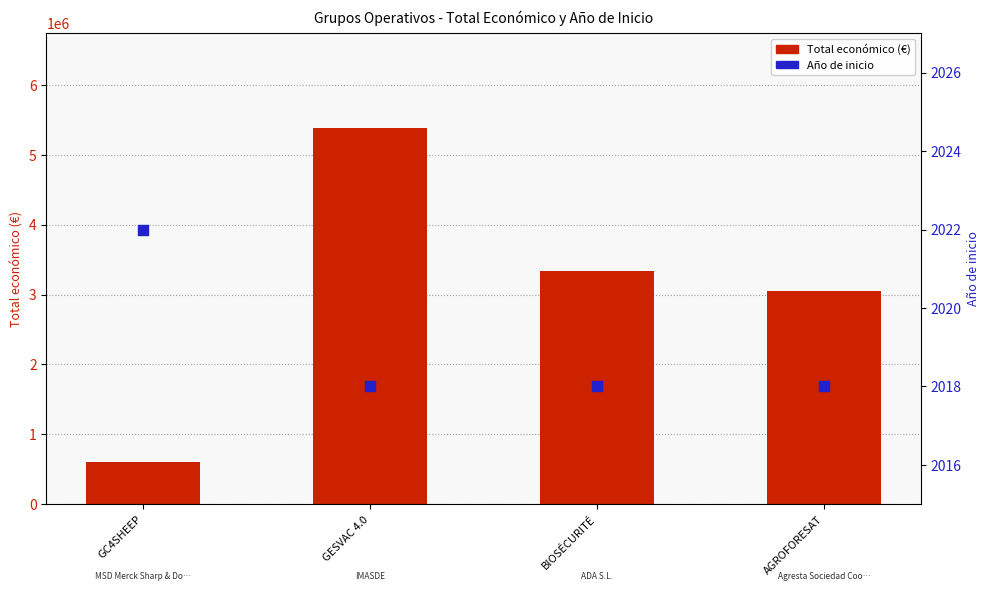

At which category is the sum across all series the highest?

GESVAC 4.0